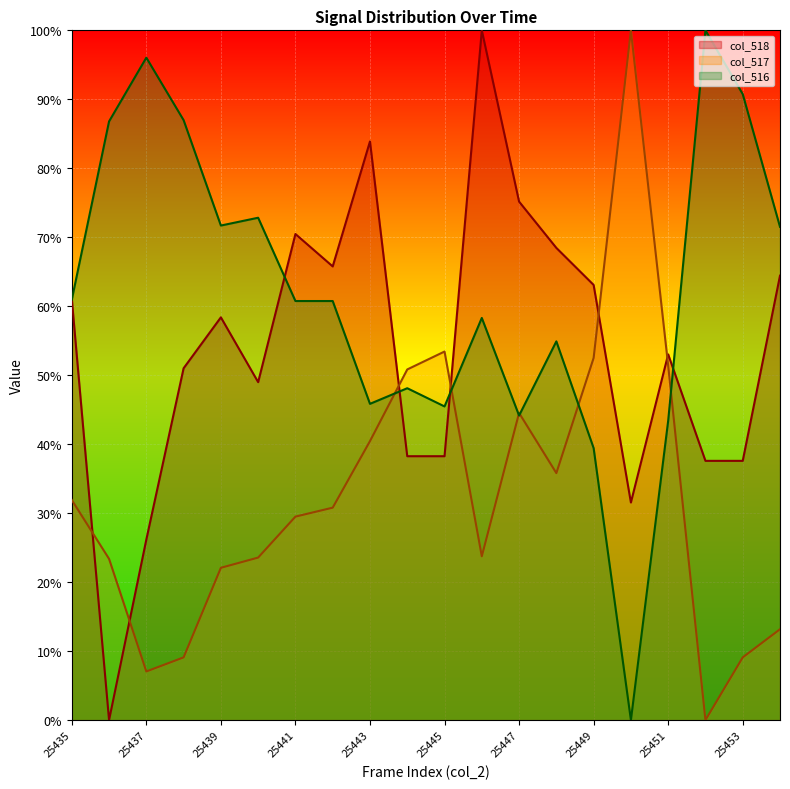

True or false: col_516 has a value of 71.5 at 25454.

True